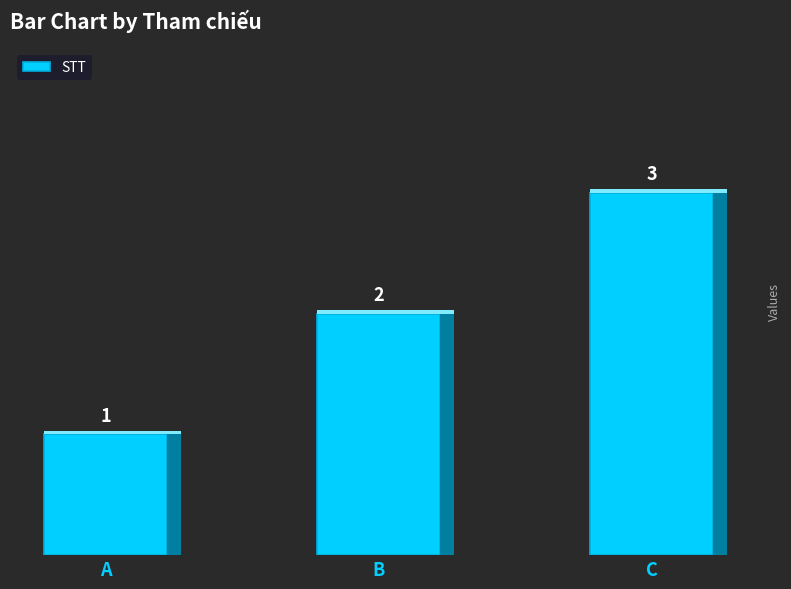

The value at A is 1. True or false?

True